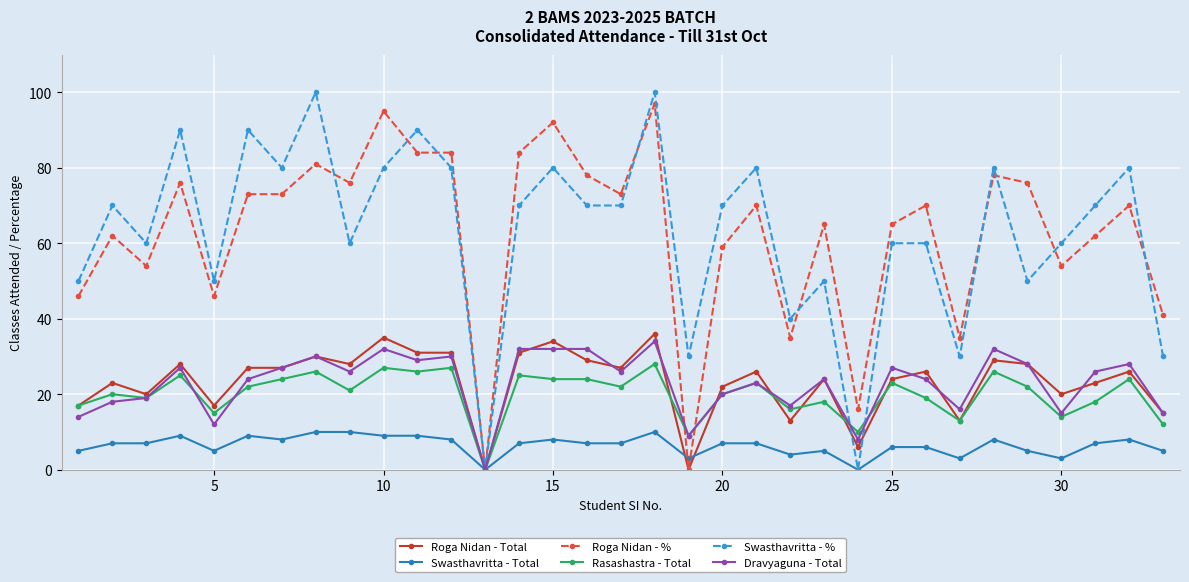

Which series has the largest range (max minus min)?

Swasthavritta - %